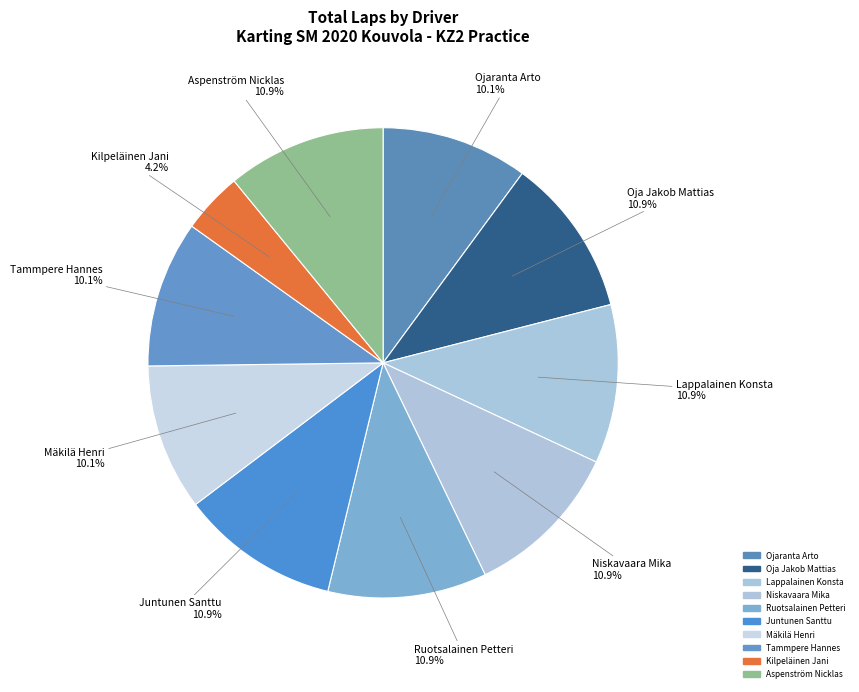

Rank the categories by value from highest to lowest.

Oja Jakob Mattias, Lappalainen Konsta, Niskavaara Mika, Ruotsalainen Petteri, Juntunen Santtu, Aspenström Nicklas, Ojaranta Arto, Mäkilä Henri, Tammpere Hannes, Kilpeläinen Jani